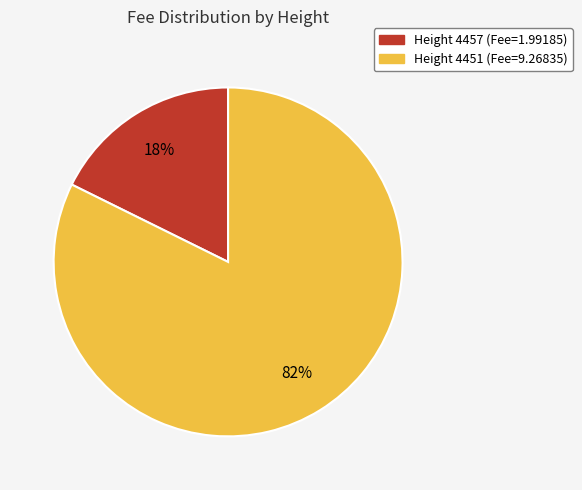

Does any single category account for the majority?

Yes